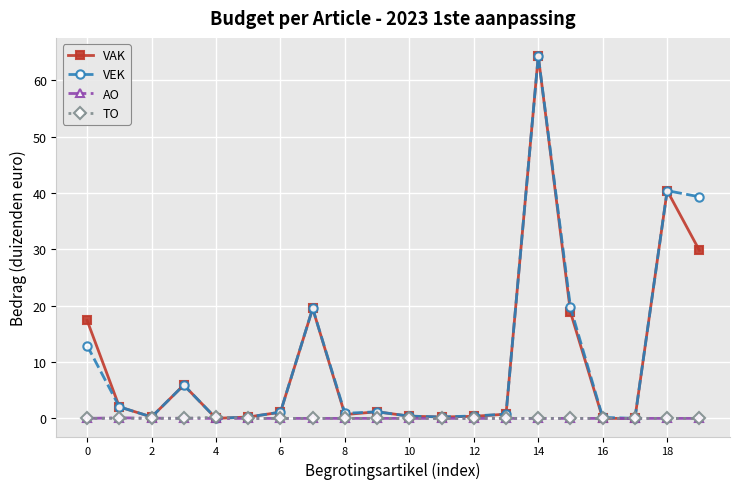

What is the greatest value displayed?

64.3